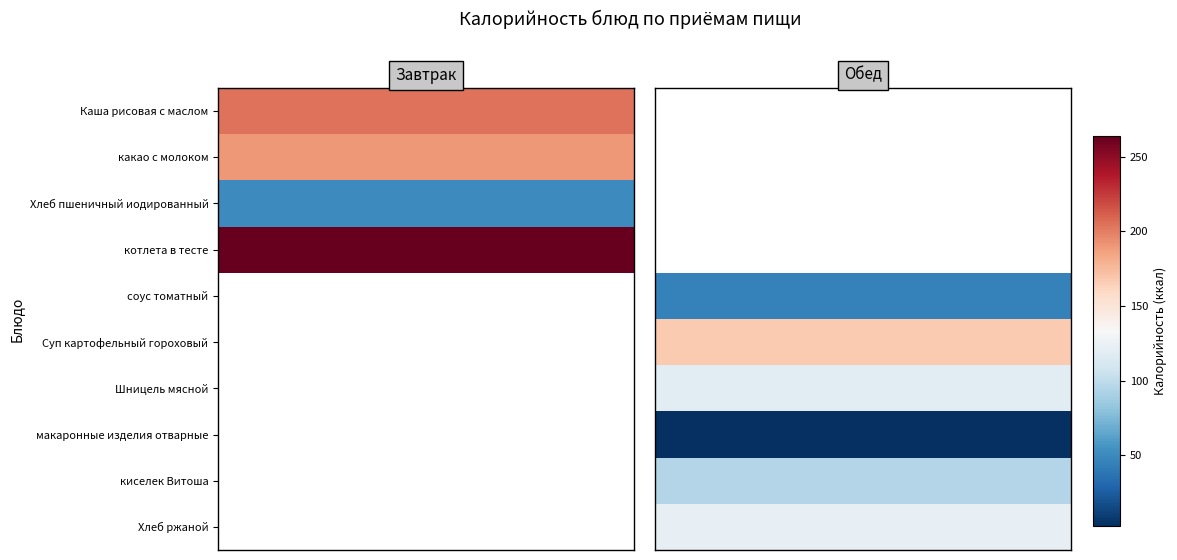

Is the value of Завтрак at котлета в тесте greater than the value of Обед at Каша рисовая с маслом?

Yes